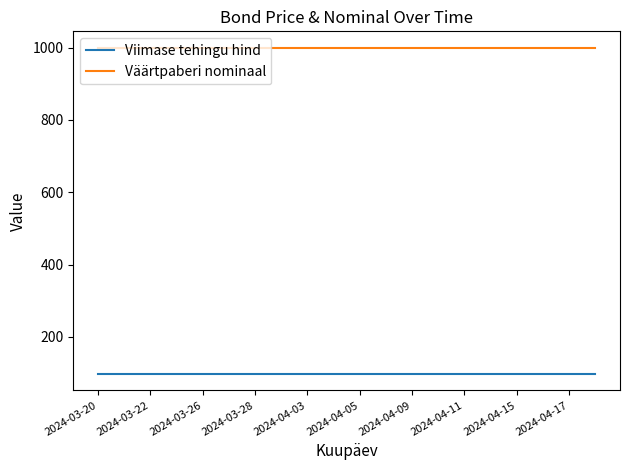

Which series has the largest total across all categories?

Väärtpaberi nominaal